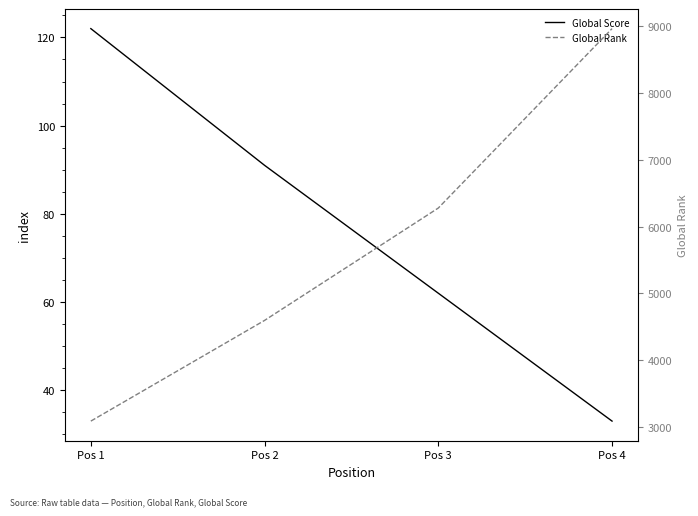

Count the number of categories in the chart.

4